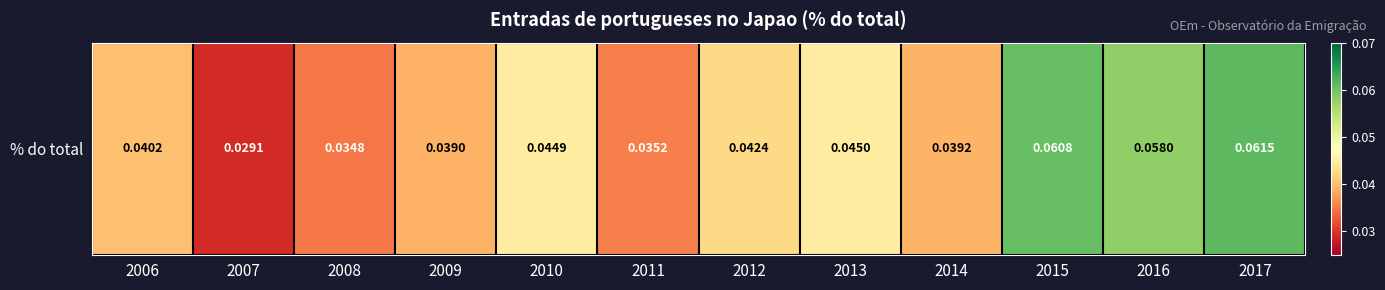

Which category has the lowest value across all series?

2007